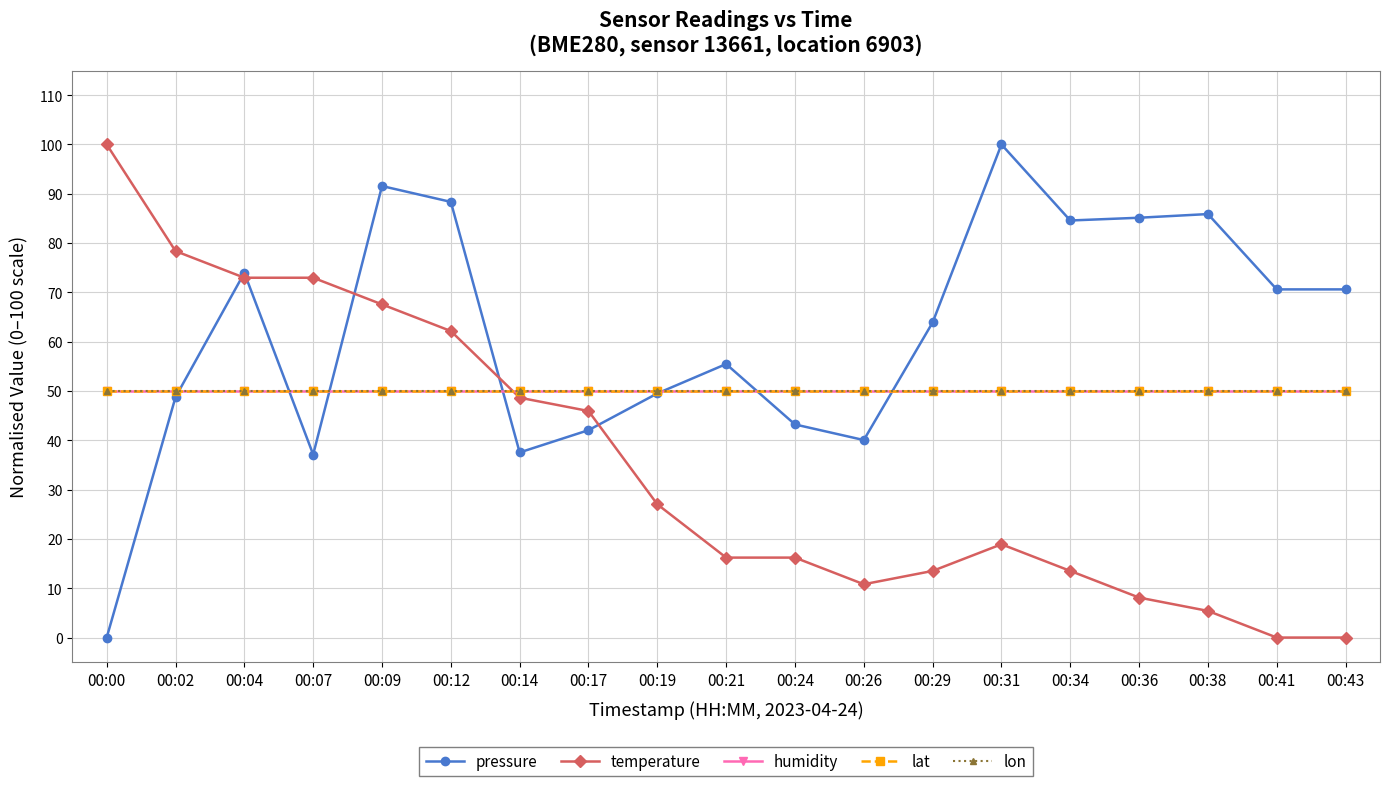

How many lines are shown in the chart?

5